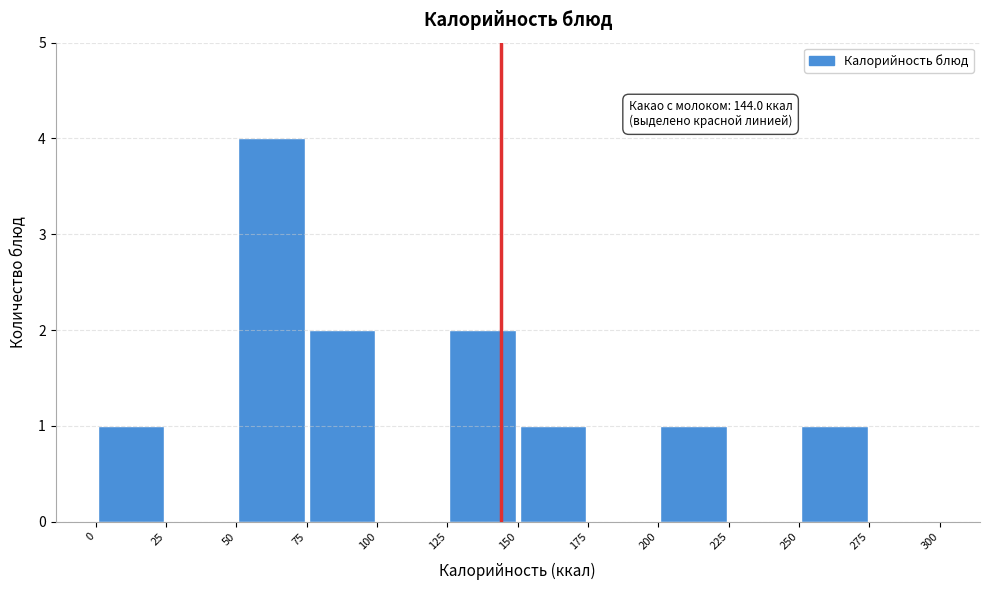

Over which range of the x-axis is the bar tallest?

50 to 75